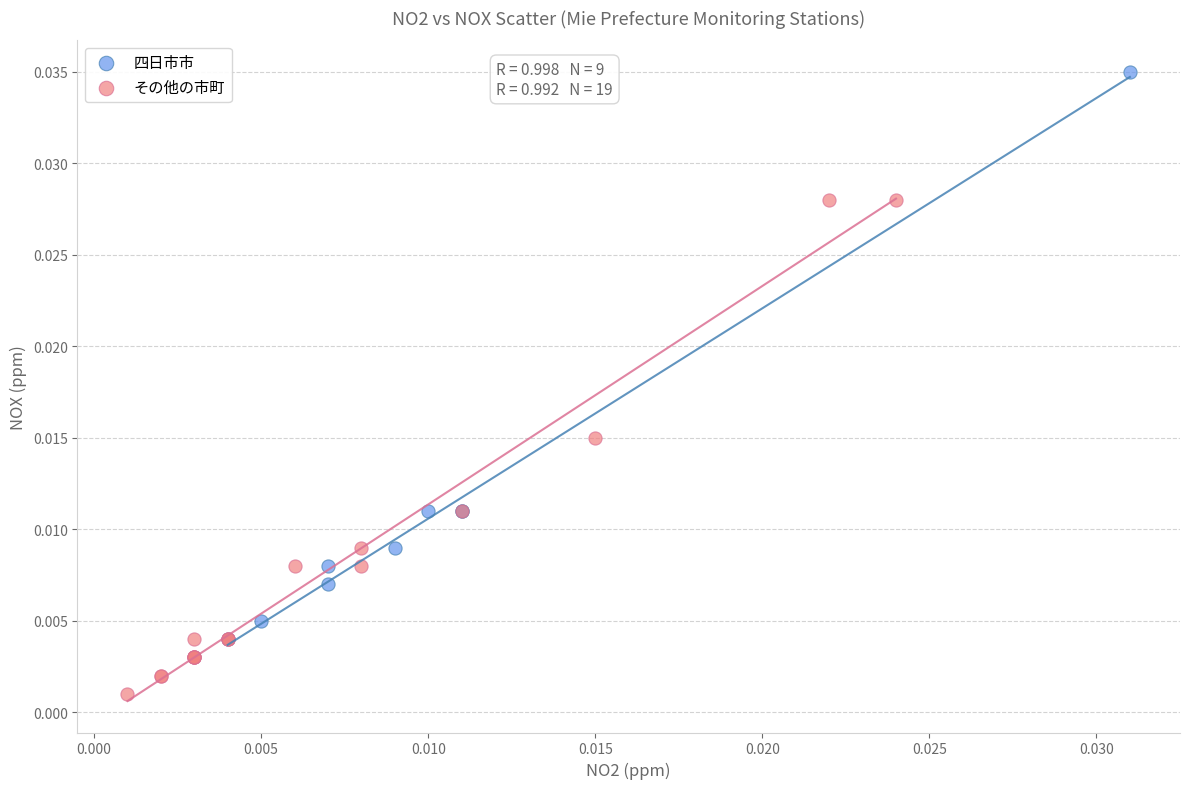

Which series contains the lowest Y value?

その他の市町